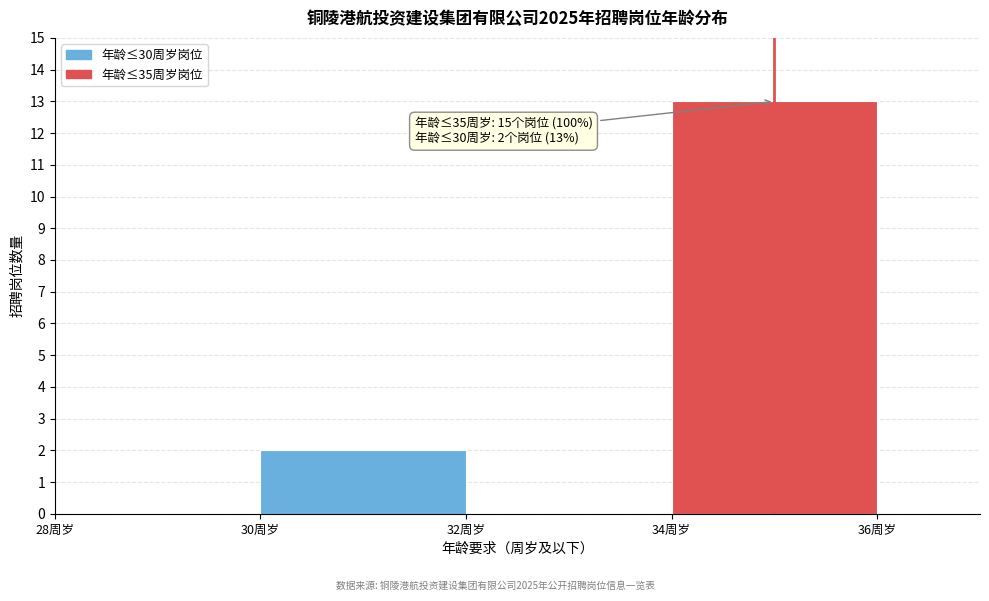

Which range on the x-axis has the tallest bar?

34 to 36